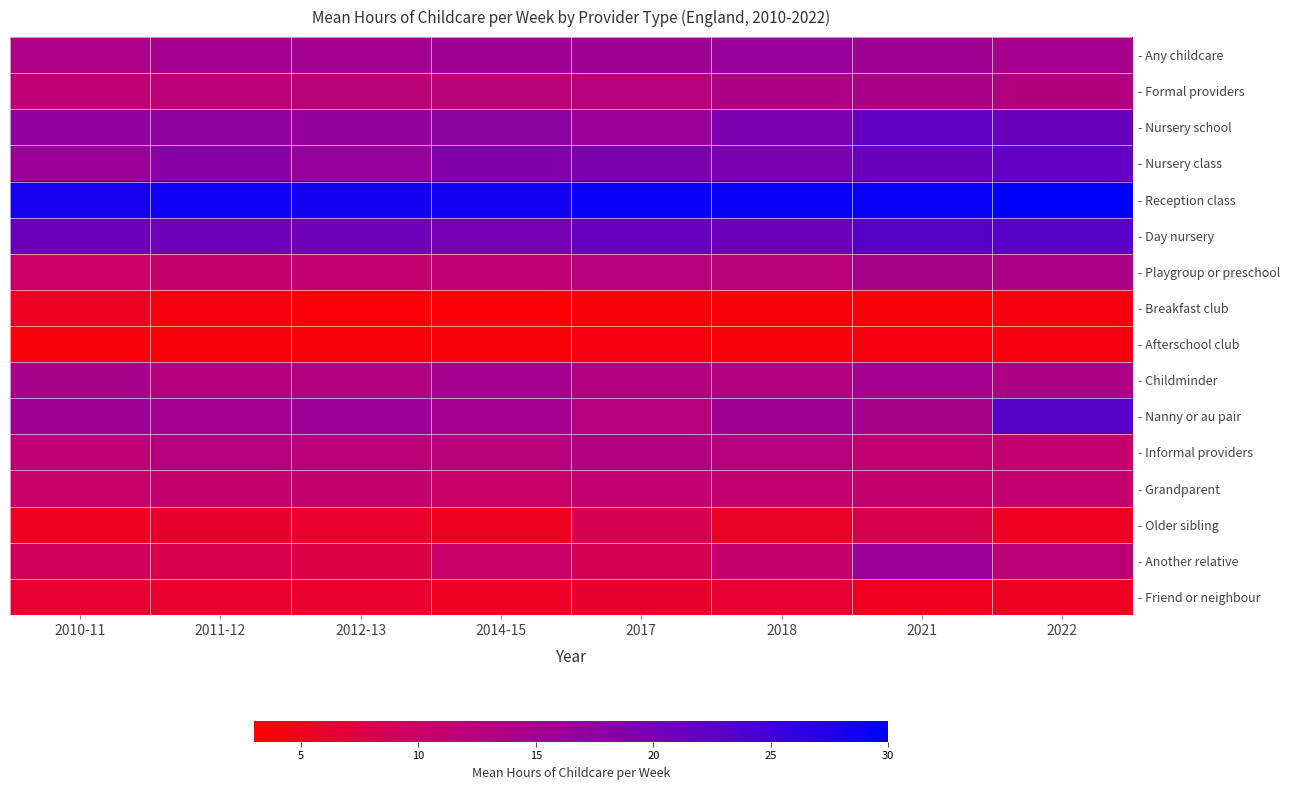

Between 2011-12 and 2021, which is larger?

2021